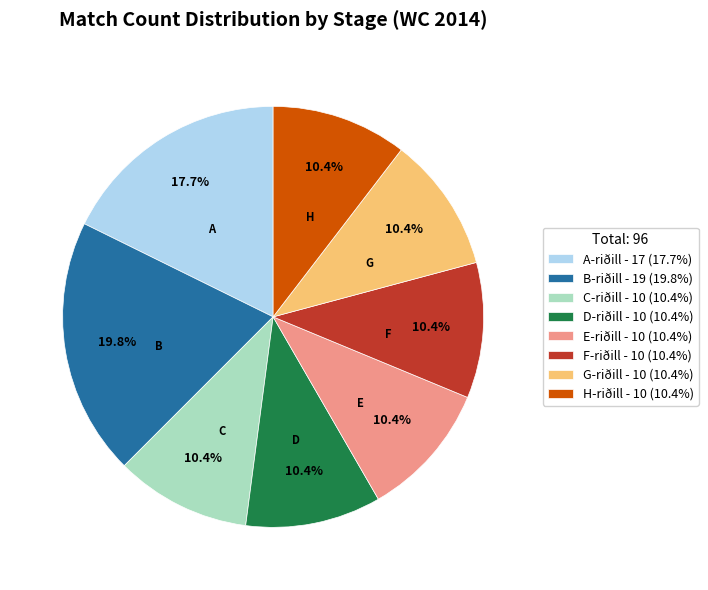

Does A-riðill account for over 50% of the chart?

No